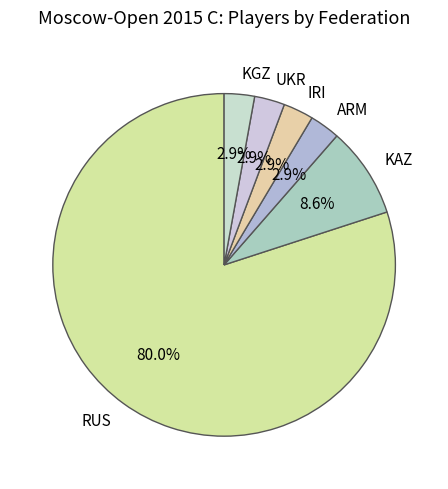

Count the number of slices in the pie.

6